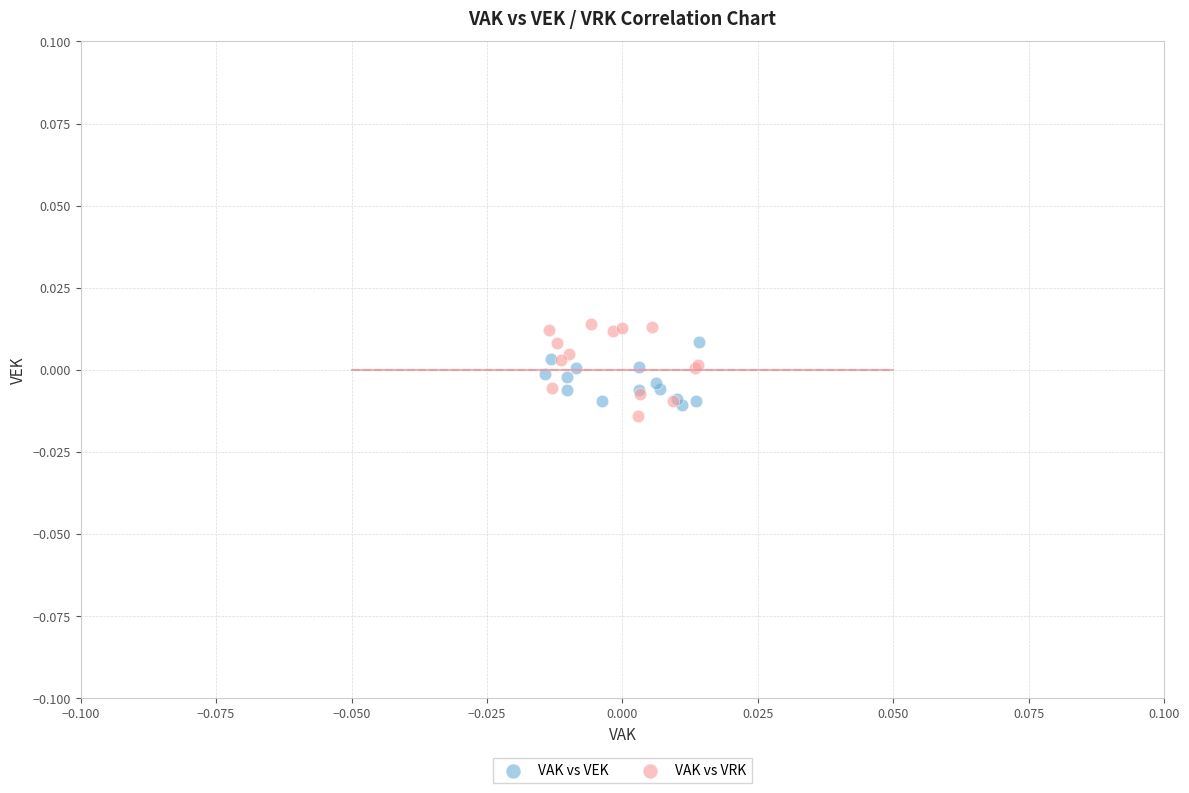

Which series has the largest Y range (max minus min)?

VAK vs VRK